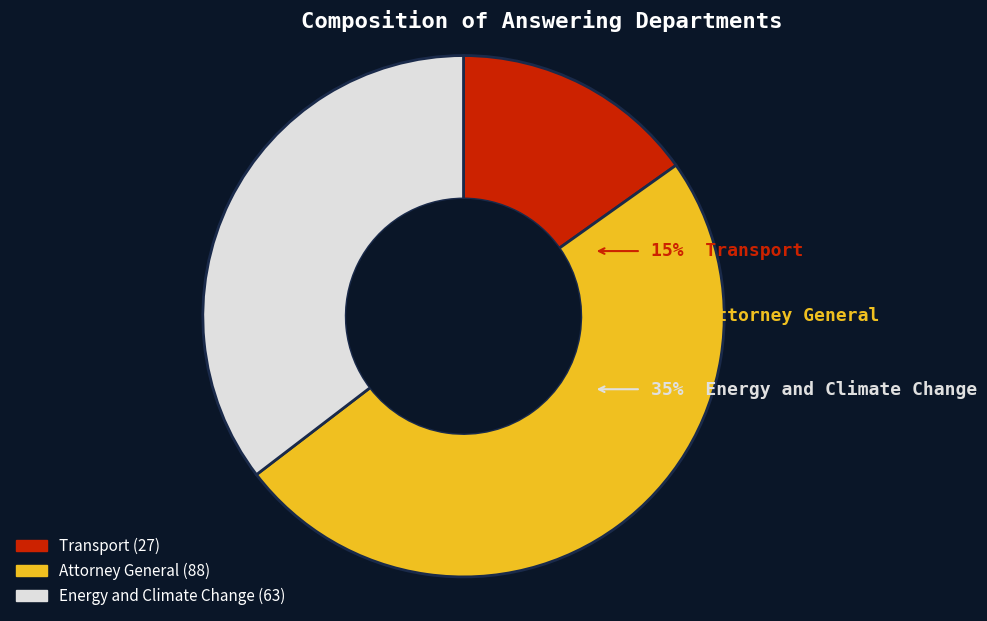

To the nearest percent, what is the difference between the Transport and Energy and Climate Change slice percentages?

20%